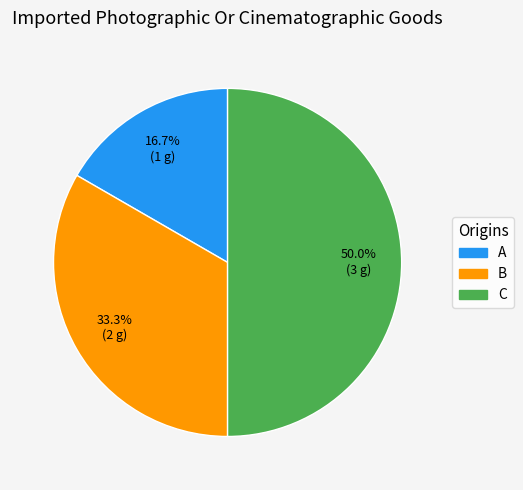

Does B account for over 50% of the chart?

No